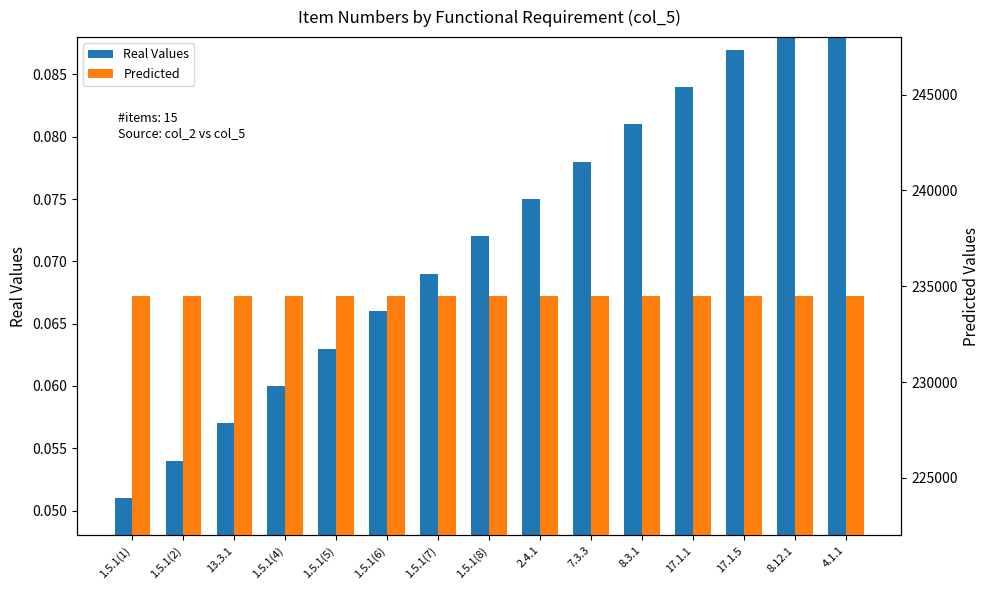

What is the smallest value displayed?

0.1